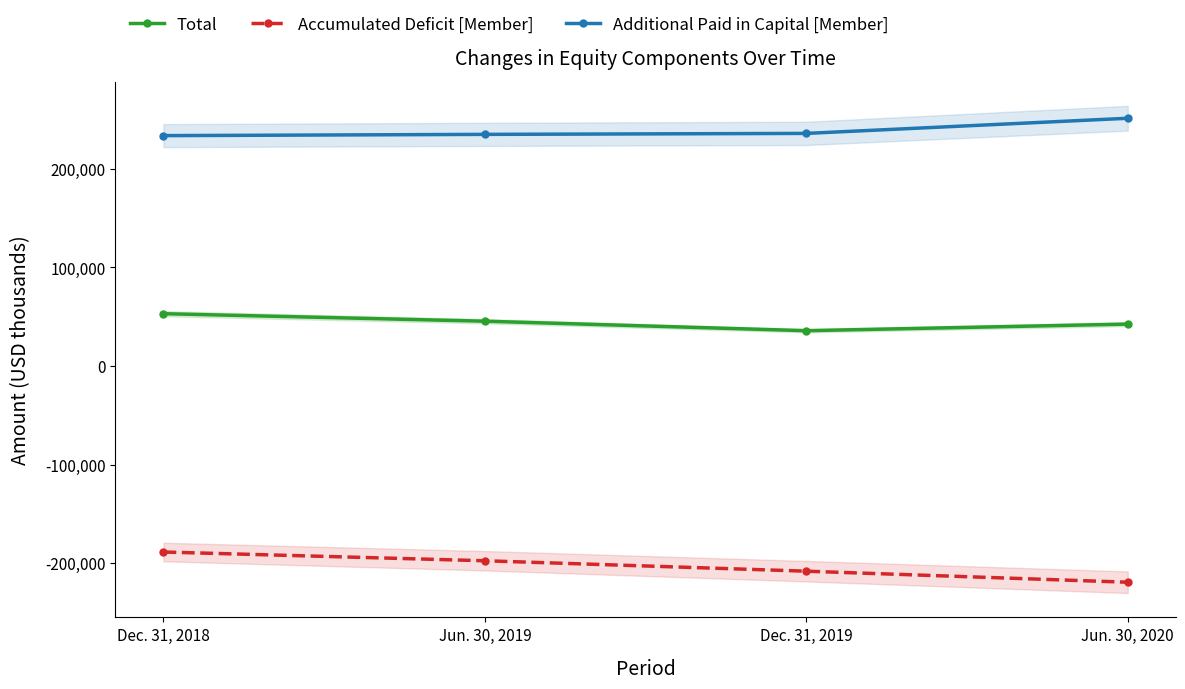

Between Dec. 31, 2018 and Dec. 31, 2019, which is larger?

Dec. 31, 2018